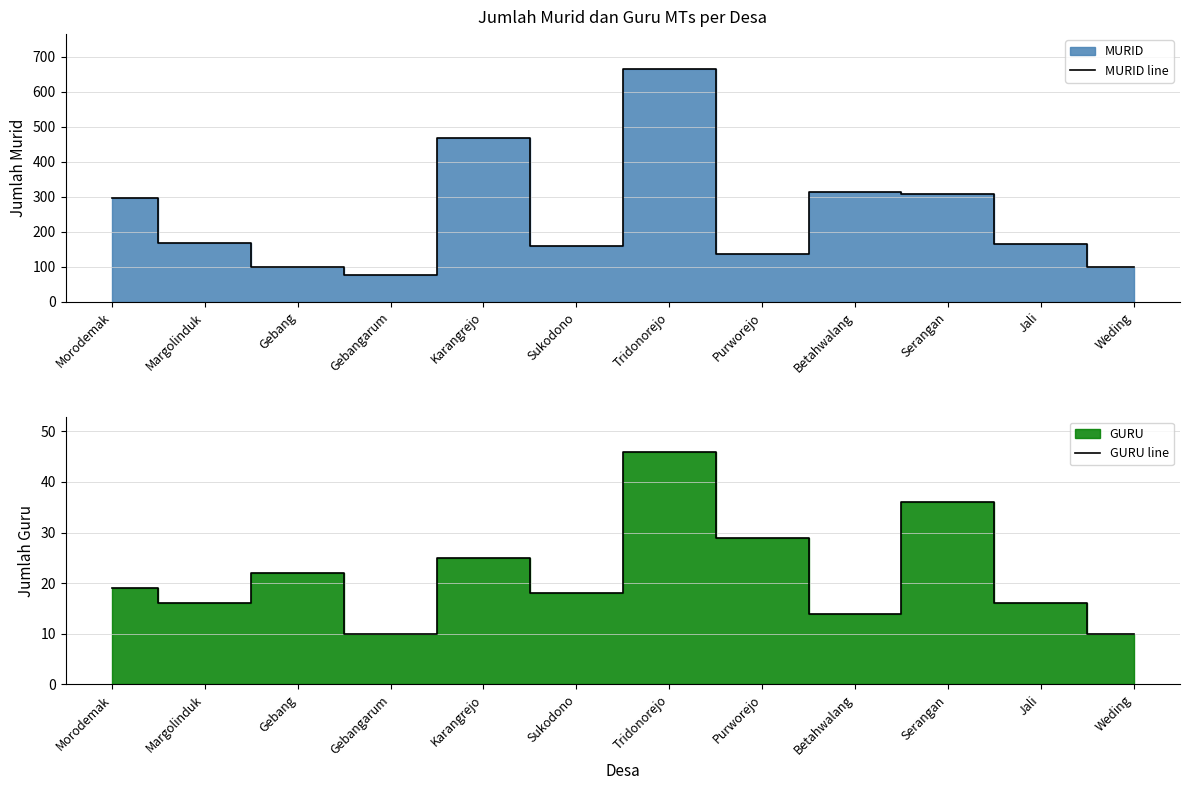

What is the value of the GURU line point at the 10th from the left?

36